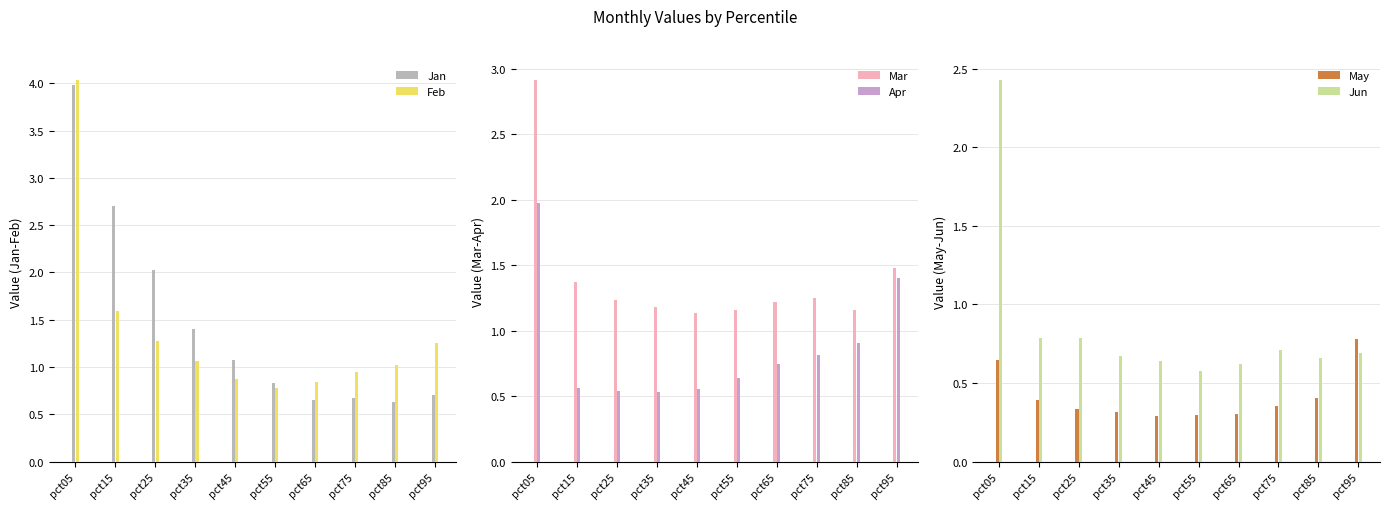

How many bars are there in total?

60